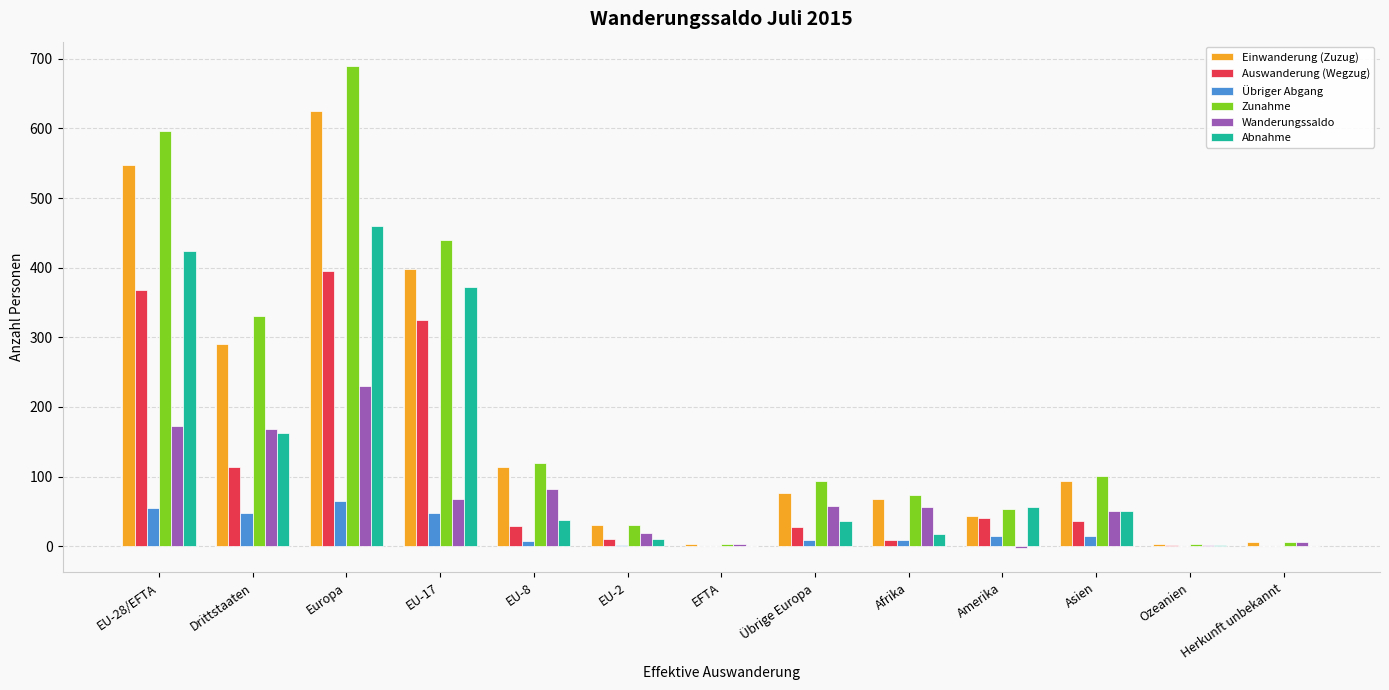

Are the bars horizontal?

No